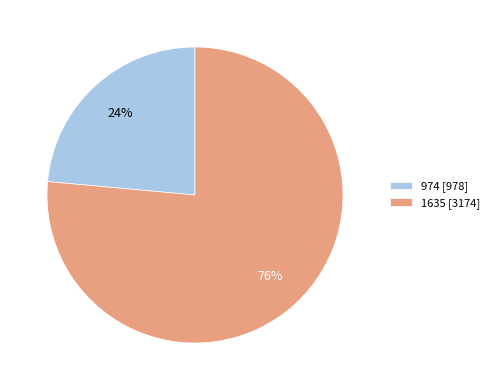

Which slice represents more than half of the pie?

1635